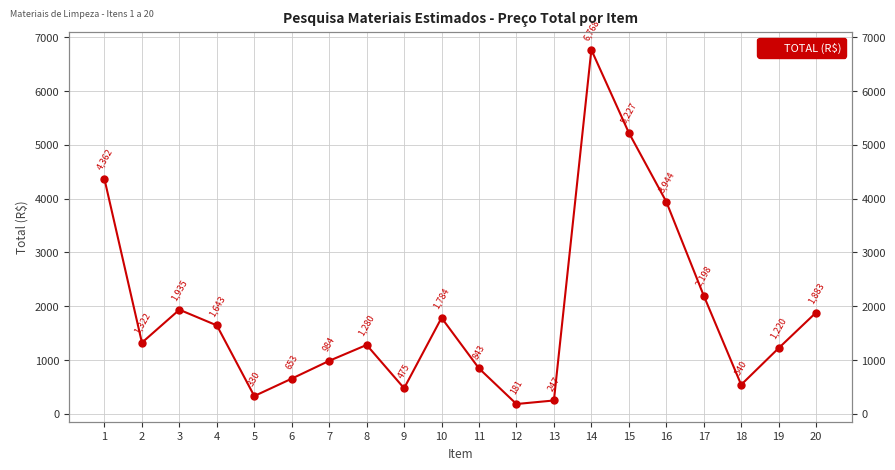

Where is the first local minimum?

2